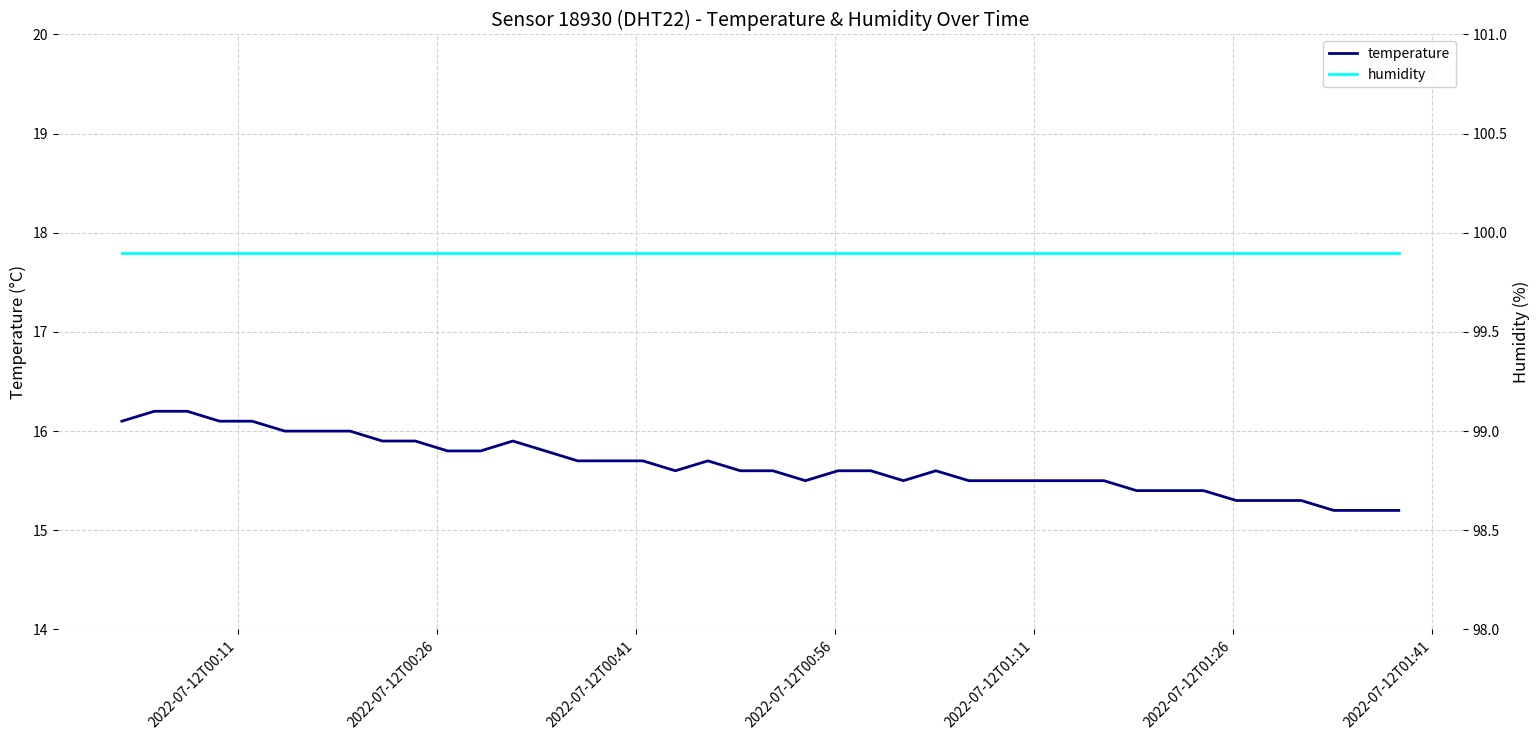

Which series has the largest total across all categories?

humidity